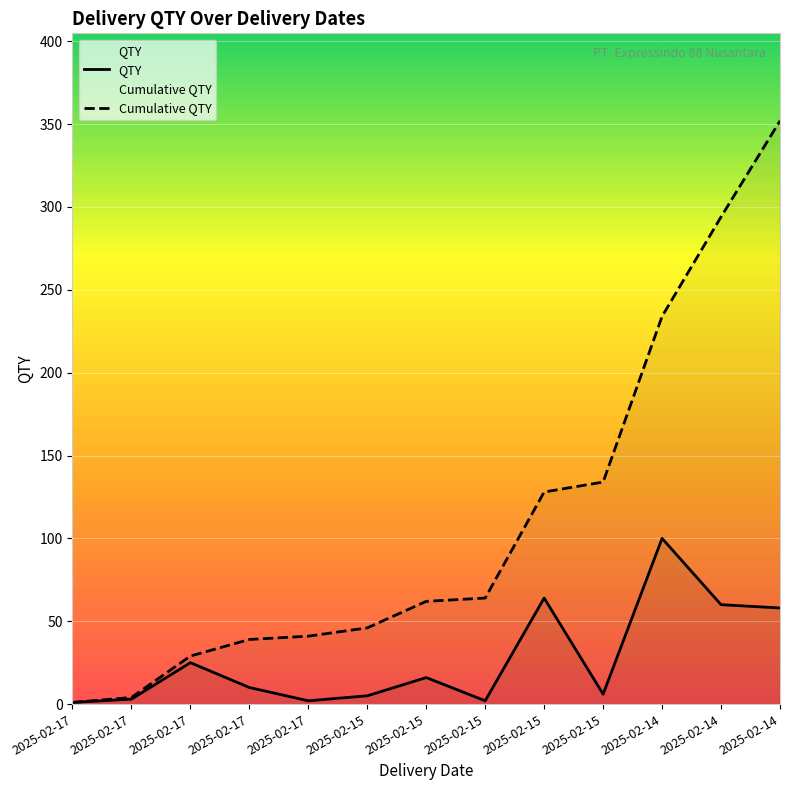

Count the number of categories in the chart.

13